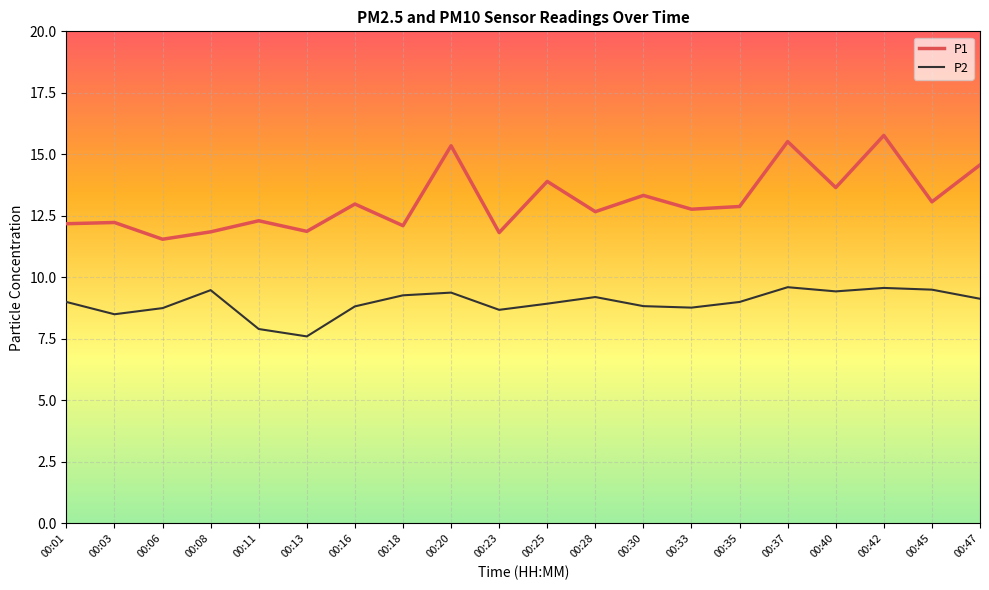

The P2 series shows 3.0 at 00:28. True or false?

False